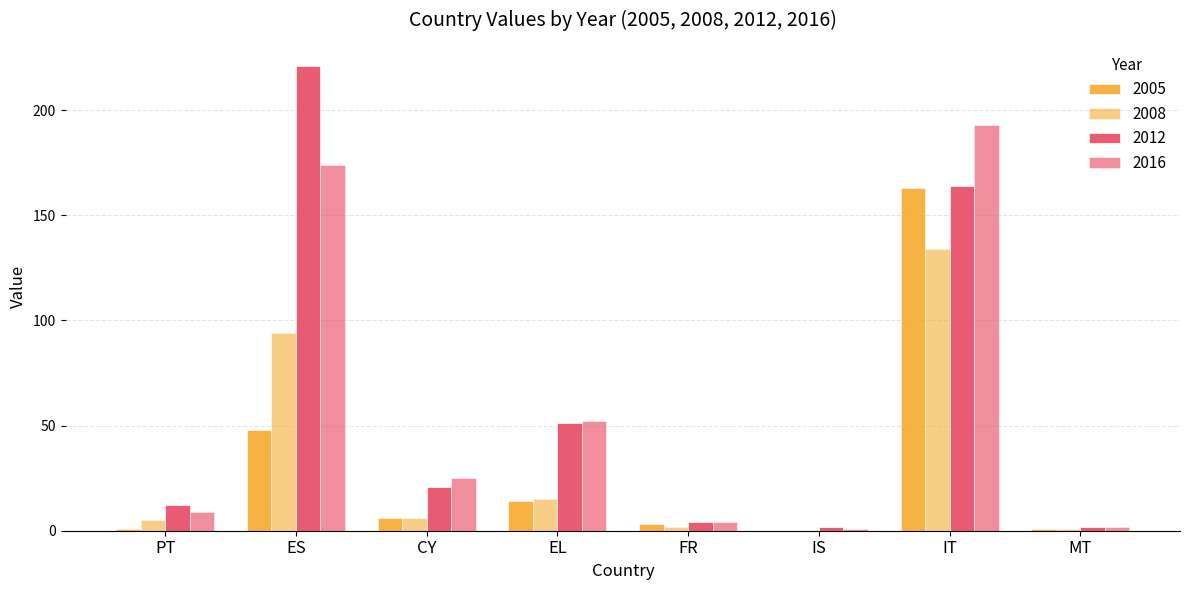

How many distinct data groups are displayed?

4